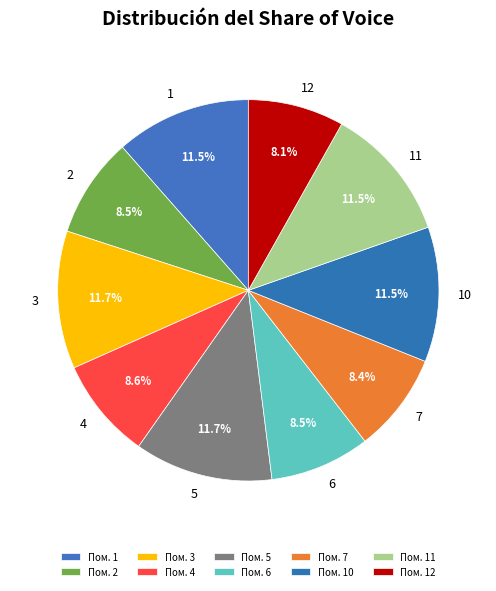

Which slice is the smallest?

12